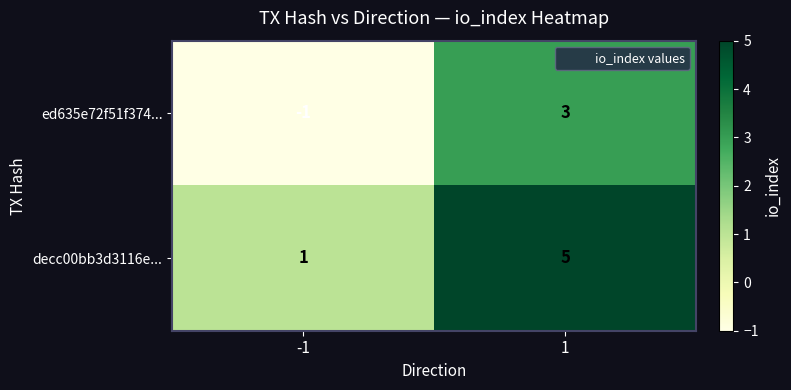

How many data points does each series have?

2